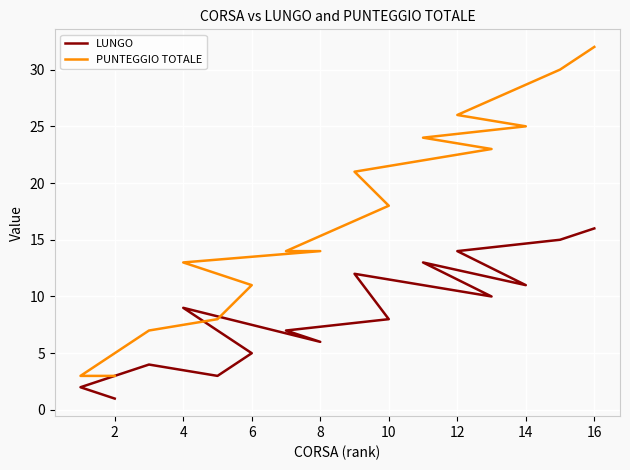

True or false: PUNTEGGIO TOTALE has more than 2 interior local peaks.

False